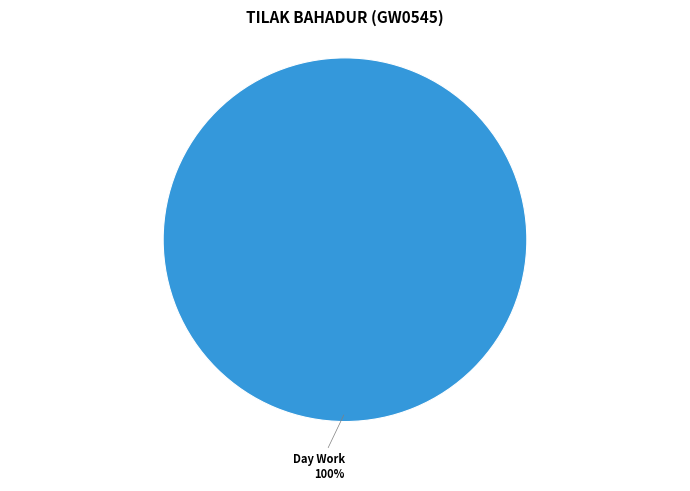

Does any single category account for the majority?

Yes